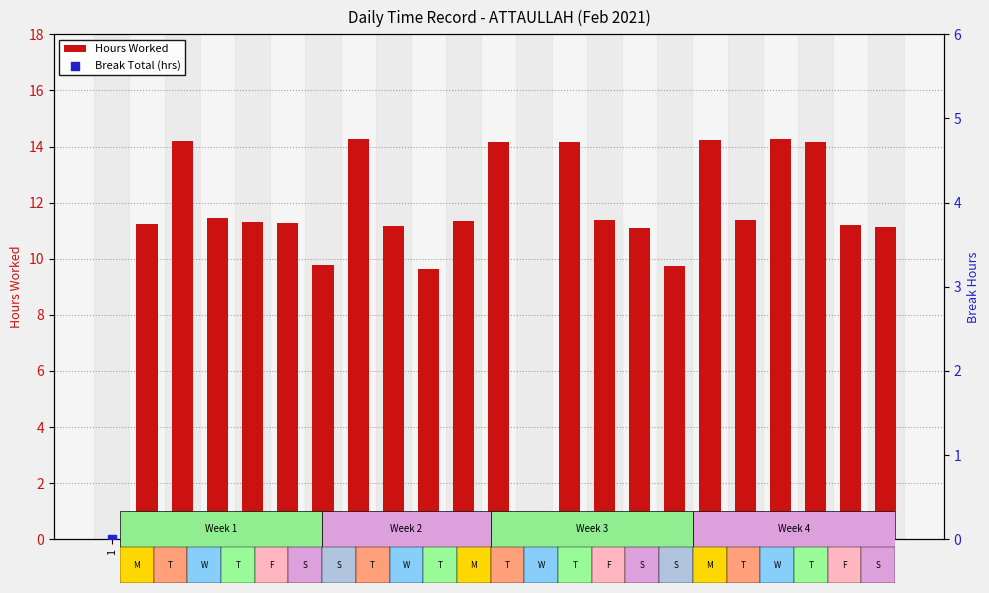

What are all the series names shown in the legend?

Hours Worked, Break Total (hrs)